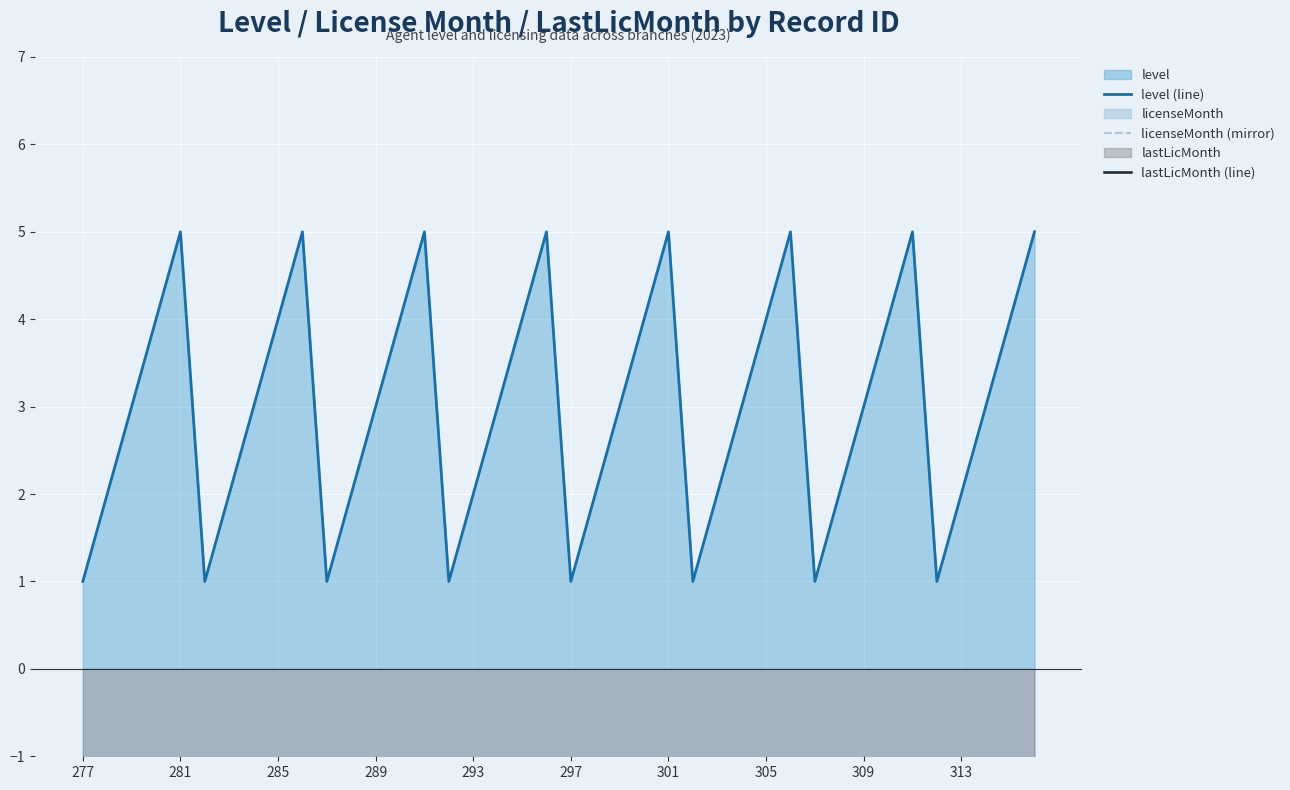

In level (line), how many points are lower than both neighbors (excluding endpoints)?

7